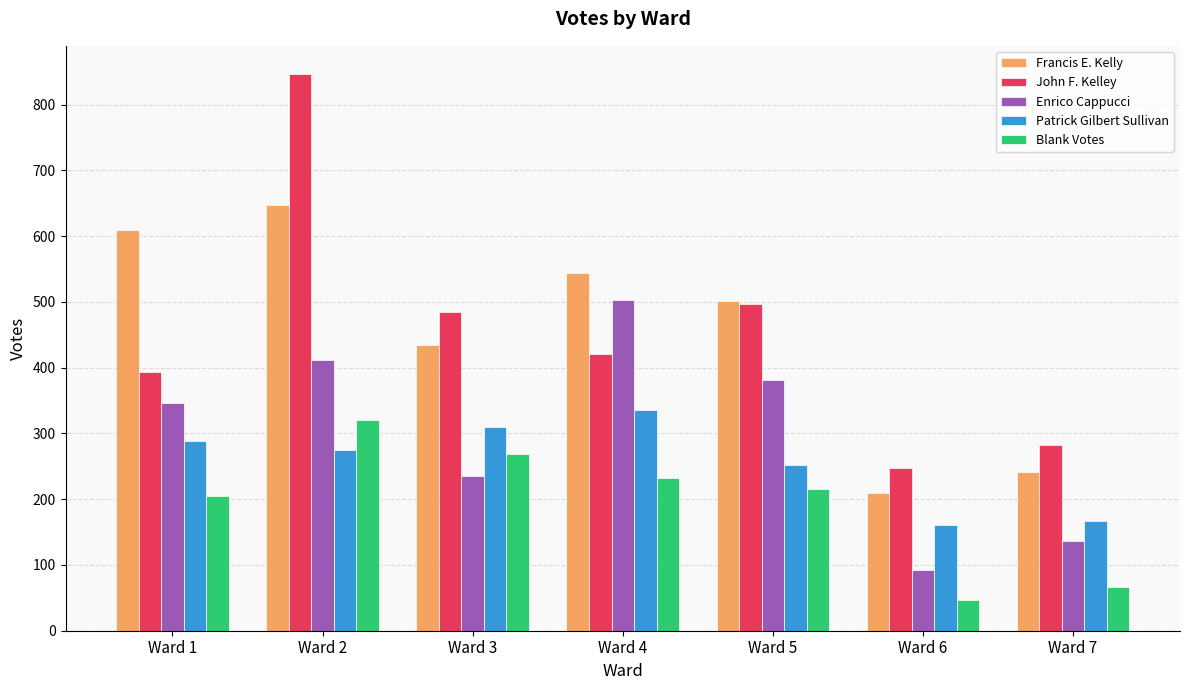

What is the highest value of the Francis E. Kelly series?

648